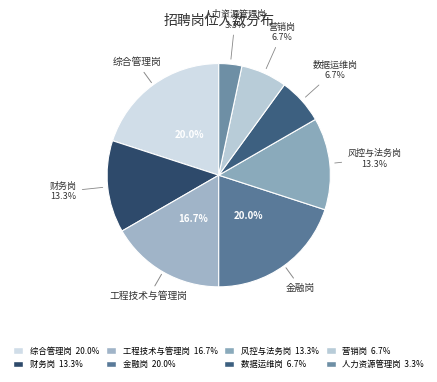

Does 金融岗 account for over 50% of the chart?

No